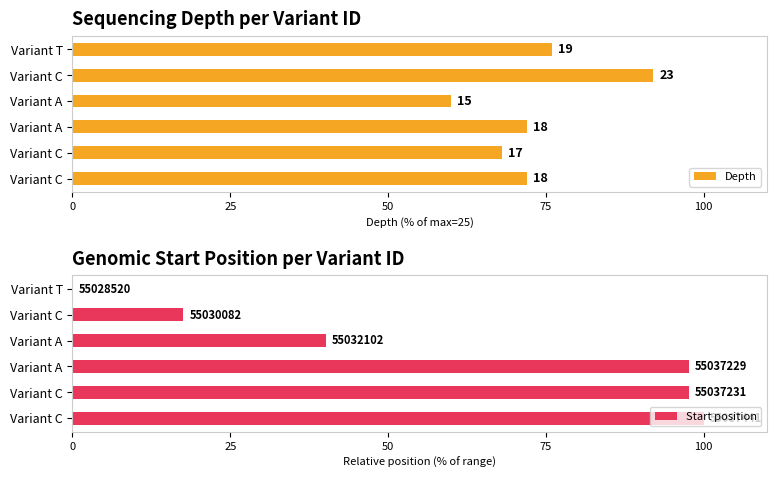

What is the average value of the Start position series?

58.8